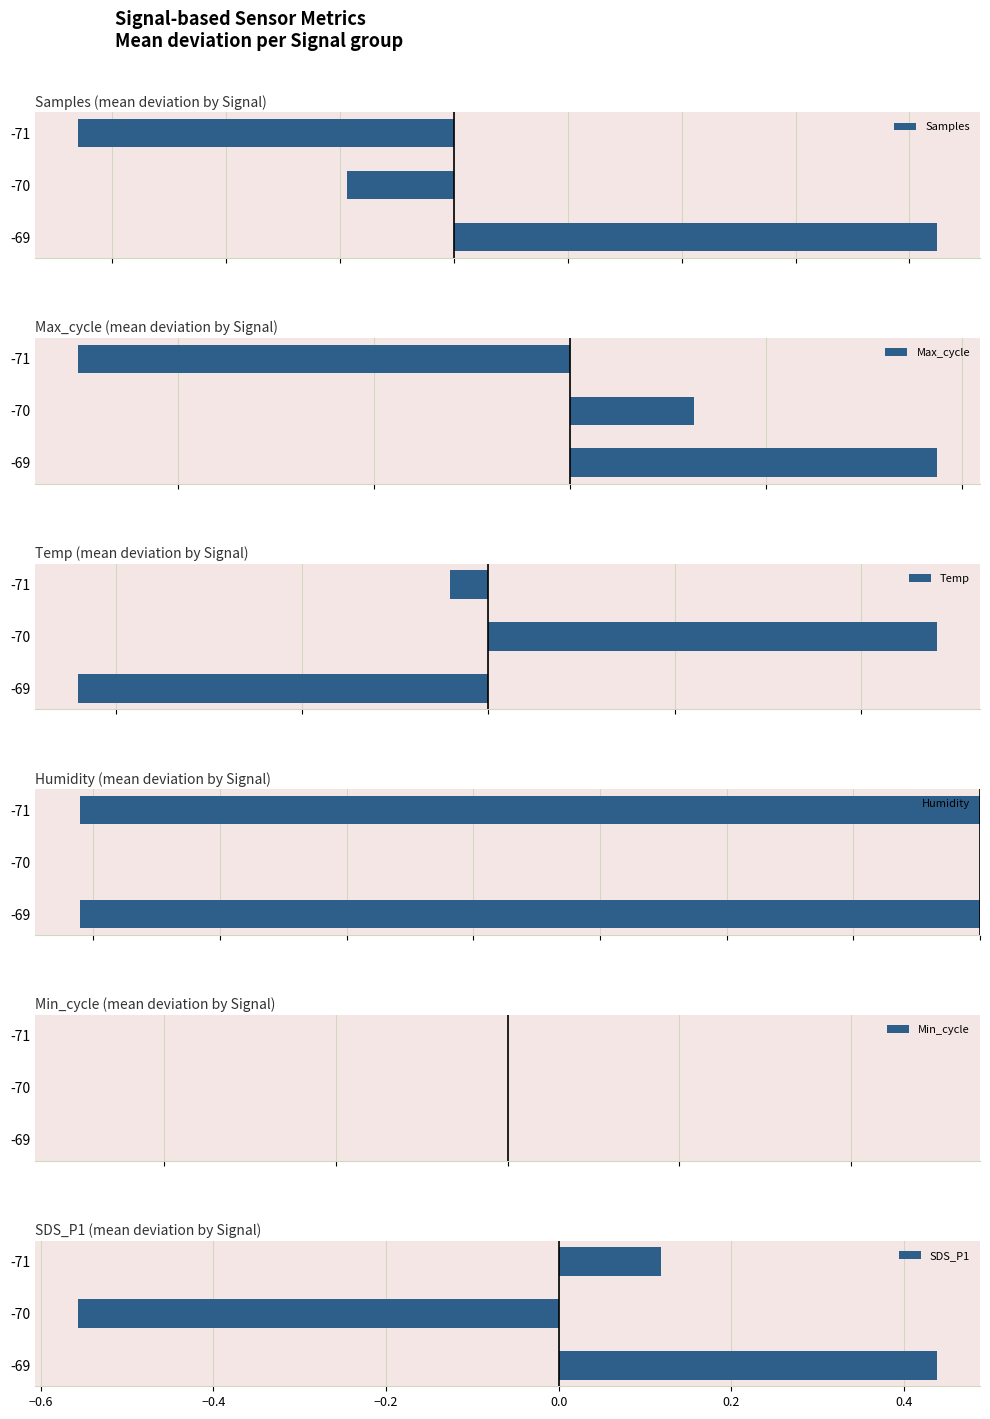

Reading left to right, extract all data points from this chart.

Samples: -330.1	-94.2	424.3
Max_cycle: -25.1	6.3	18.7
Temp: -0.0	0.0	-0.0
Humidity: 0.6	0.6	0.6
Min_cycle: 0.6	0.6	0.6
SDS_P1: 0.1	-0.6	0.4